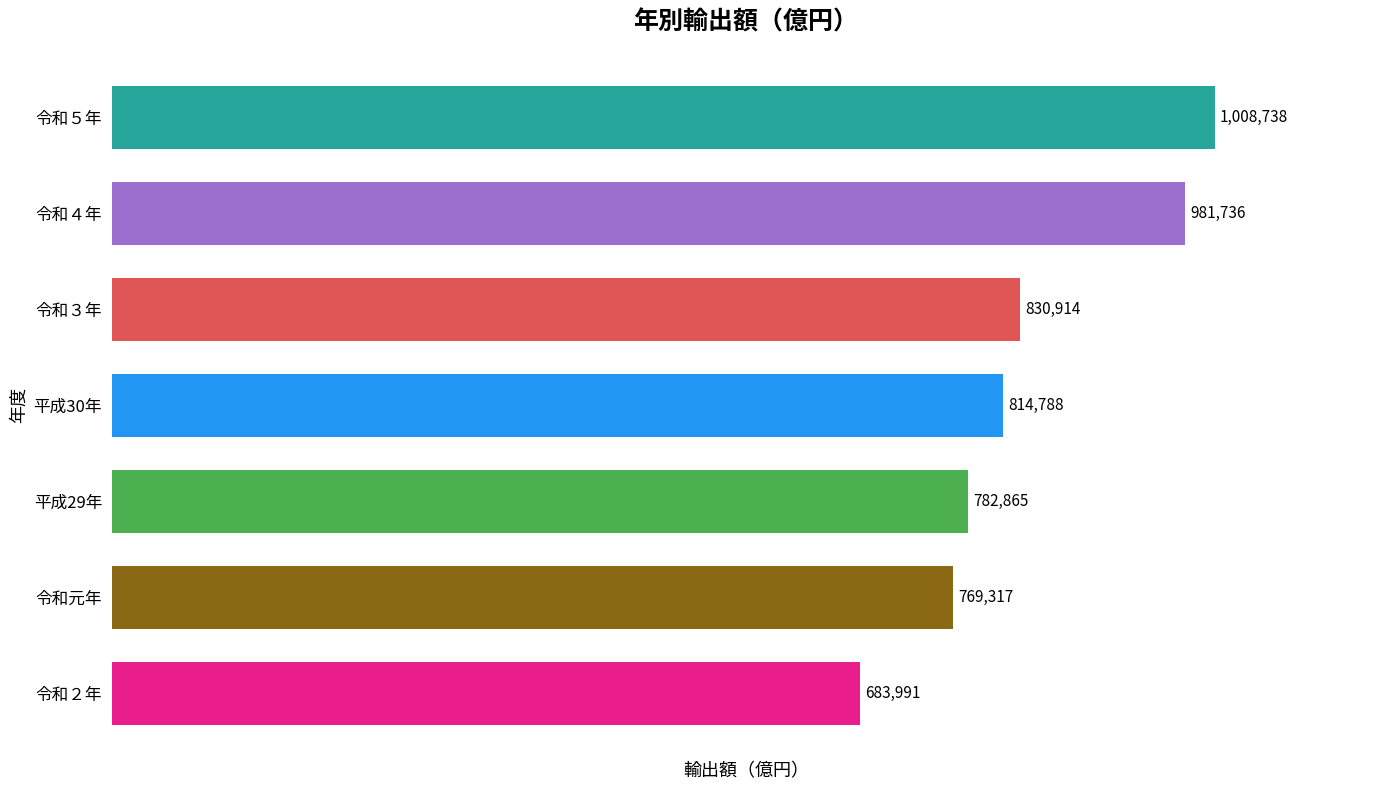

Where is the data nearest to the value 846364?

令和３年